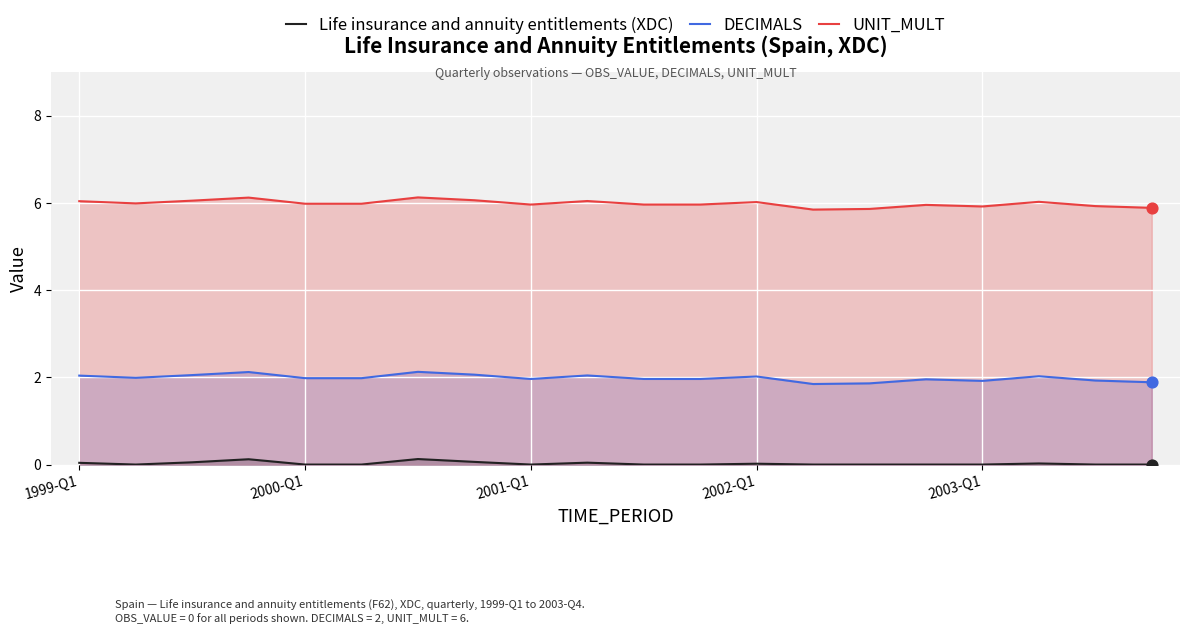

At how many categories does at least one series exceed 1?

20